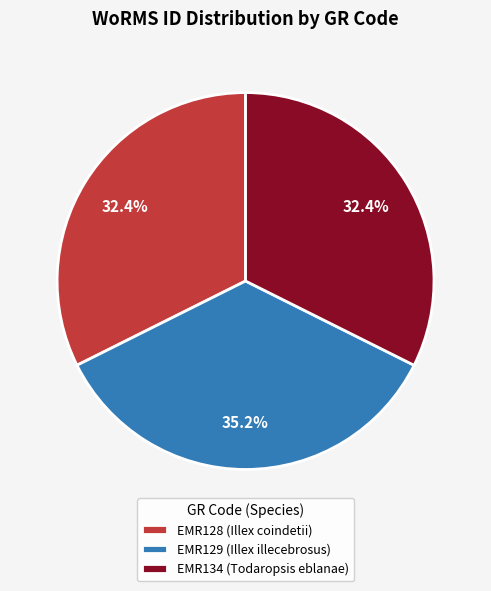

Does EMR134 represent more than half of the total?

No